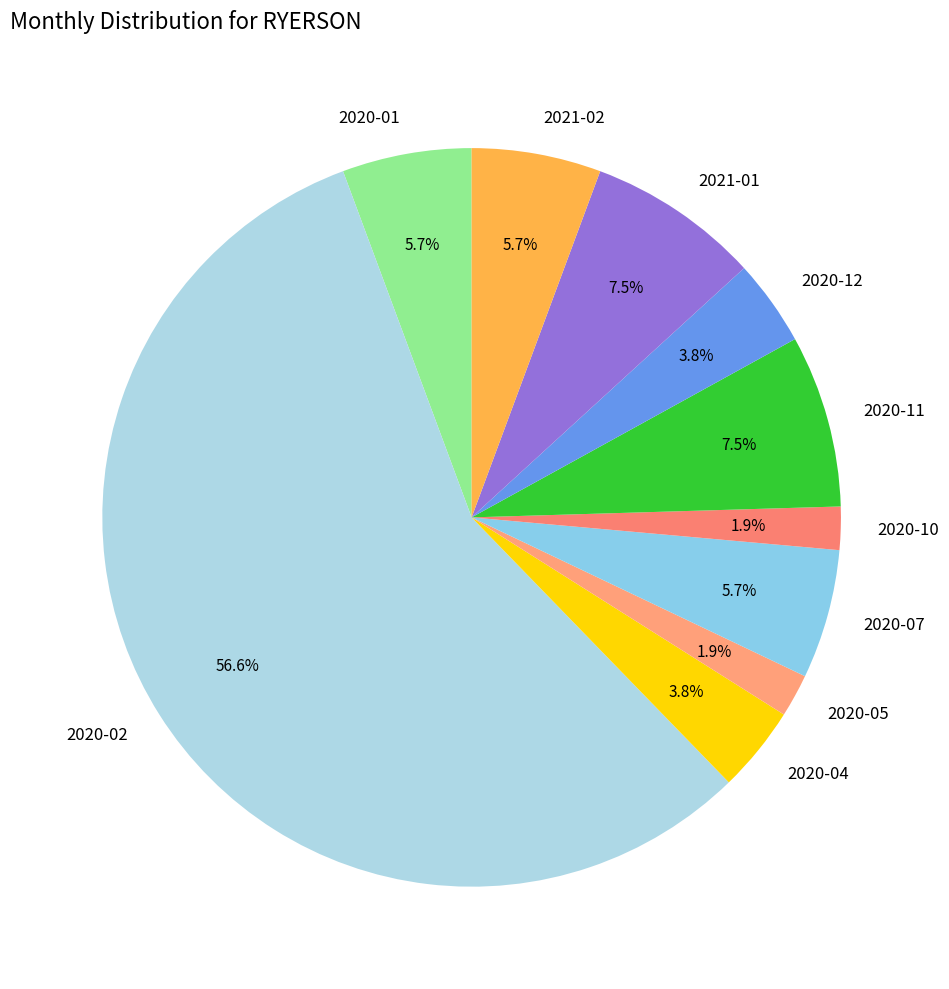

Is 2020-02 the majority of the pie?

Yes